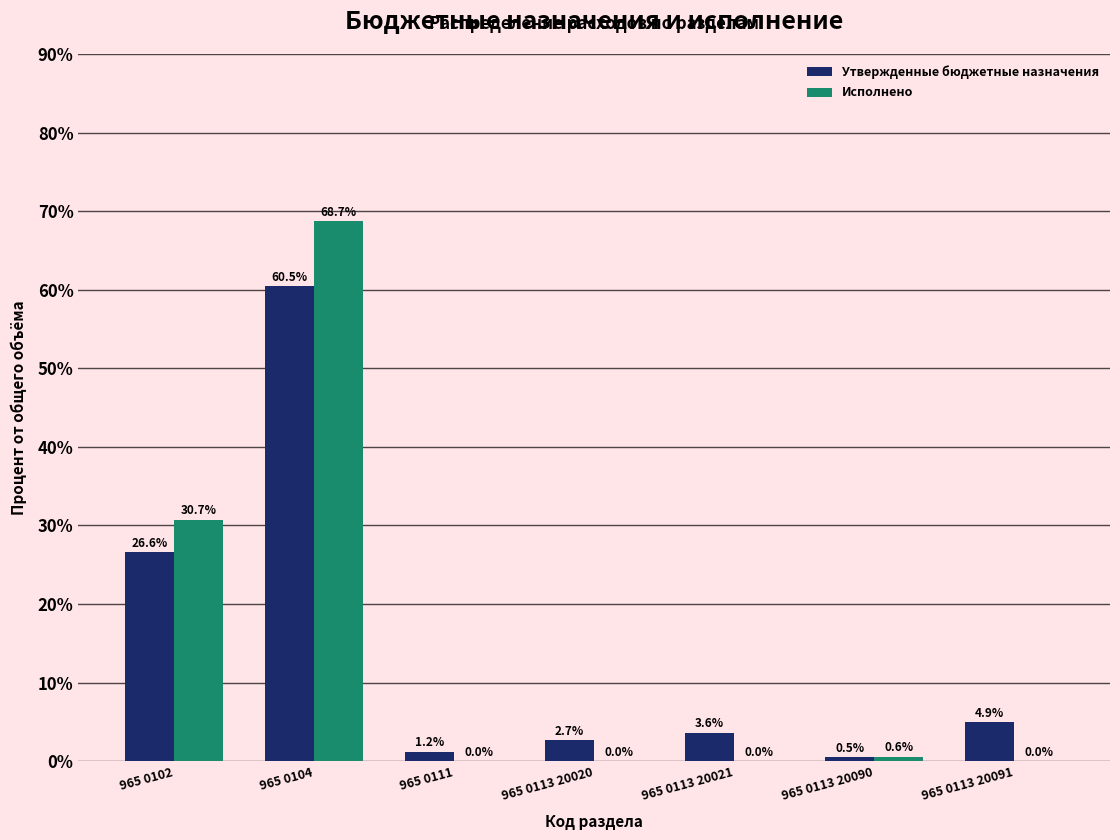

Reading right to left, transcribe all the data shown in this chart.

Утвержденные бюджетные назначения: 965 0113 20091=4.9	965 0113 20090=0.5	965 0113 20021=3.6	965 0113 20020=2.7	965 0111=1.2	965 0104=60.5	965 0102=26.6
Исполнено: 965 0113 20091=0.0	965 0113 20090=0.6	965 0113 20021=0.0	965 0113 20020=0.0	965 0111=0.0	965 0104=68.7	965 0102=30.7